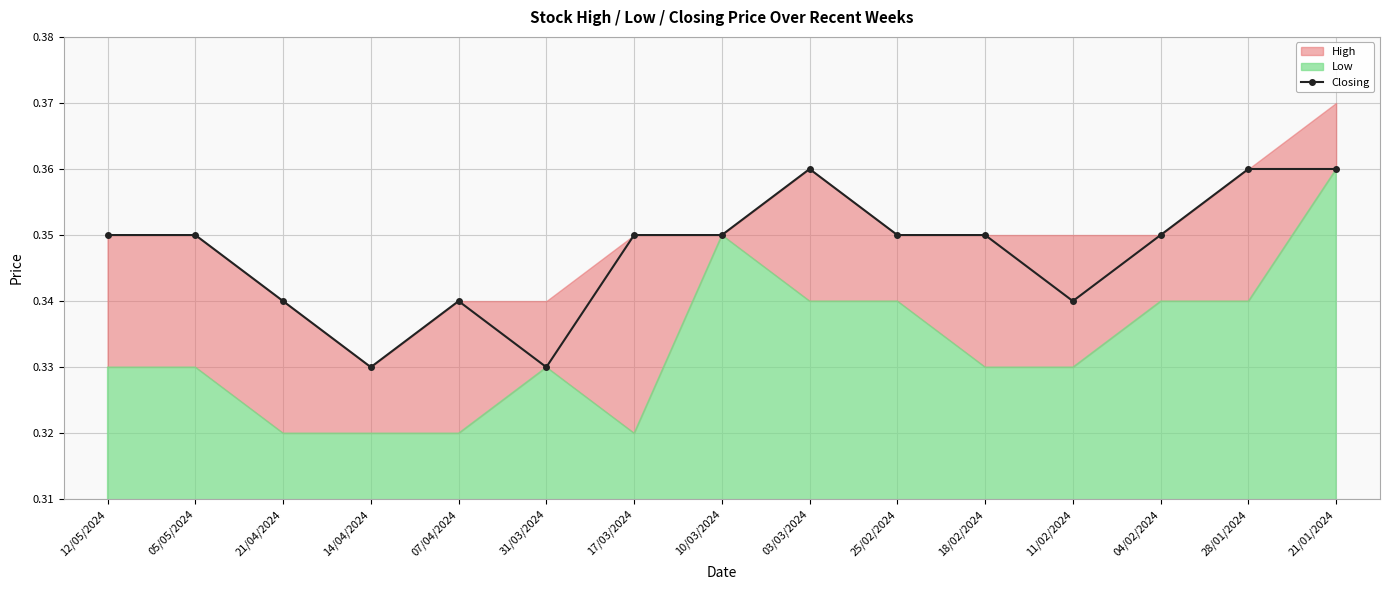

What is the average value?

0.3